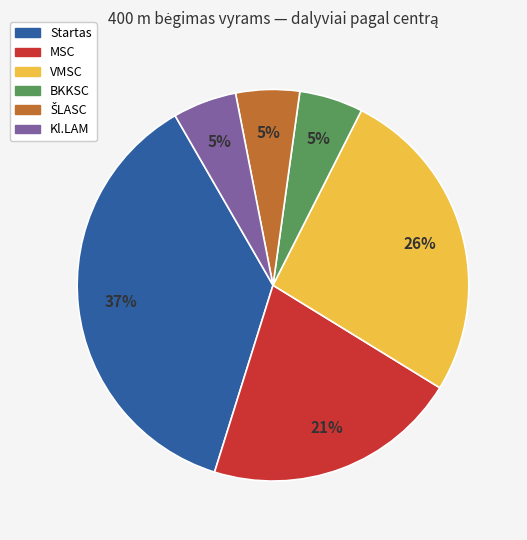

True or false: Kl.LAM accounts for 1% of the total.

False